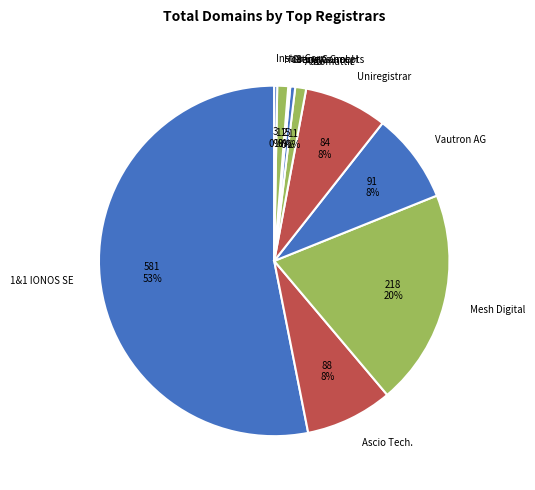

The 1&1 IONOS SE slice represents 62% of the pie. True or false?

False